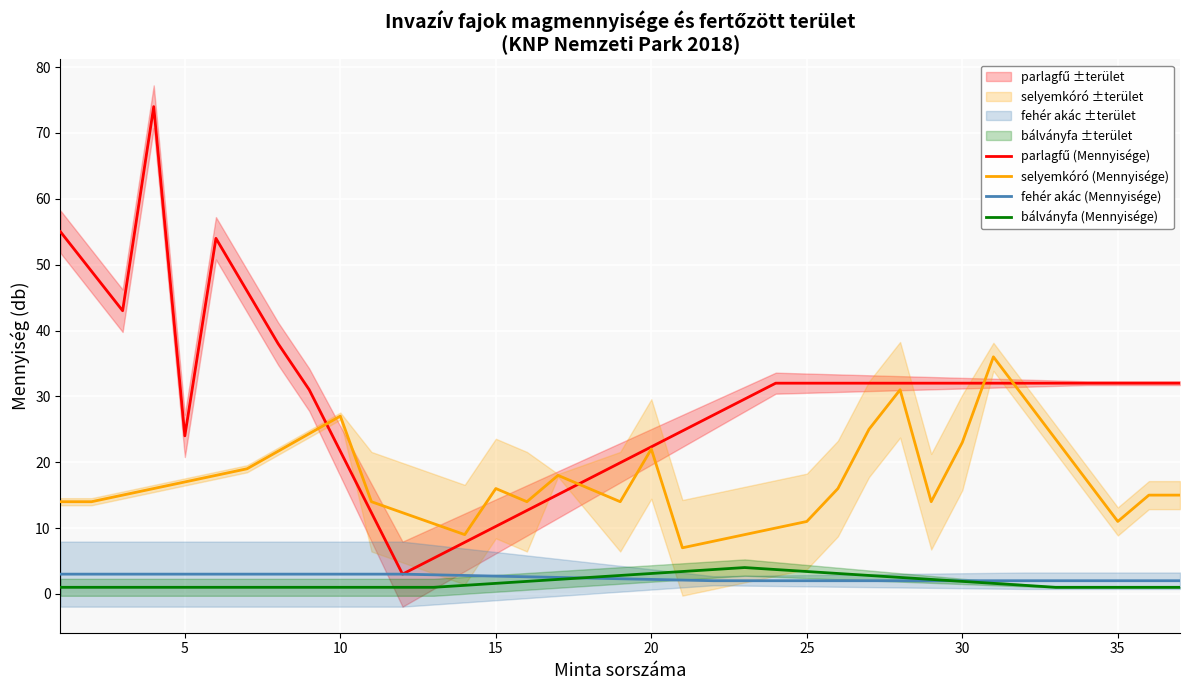

Which series has the largest total across all categories?

parlagfű (Mennyisége)